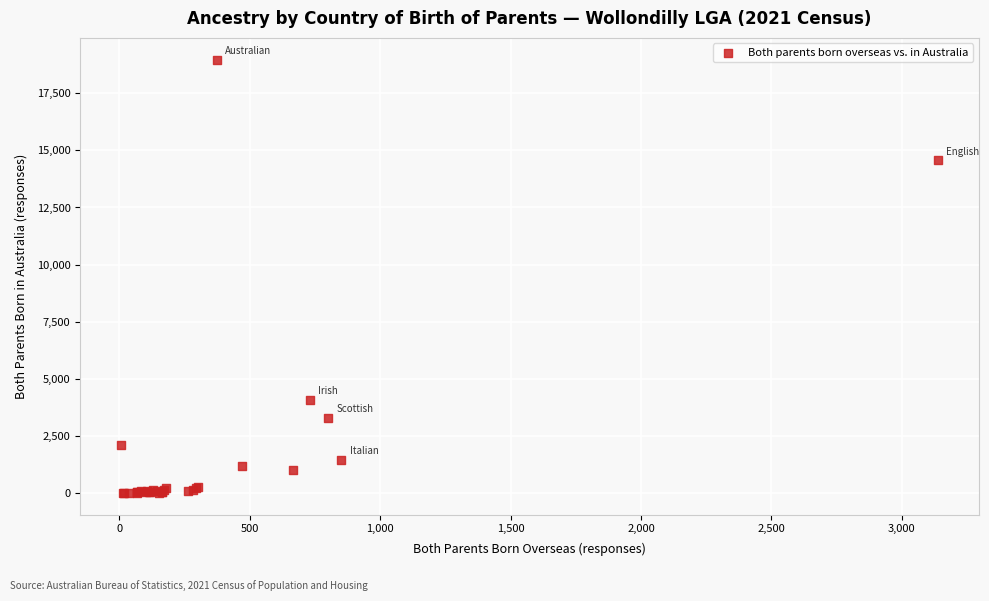

What Y value in the scatter plot is closest to 9488?

14568